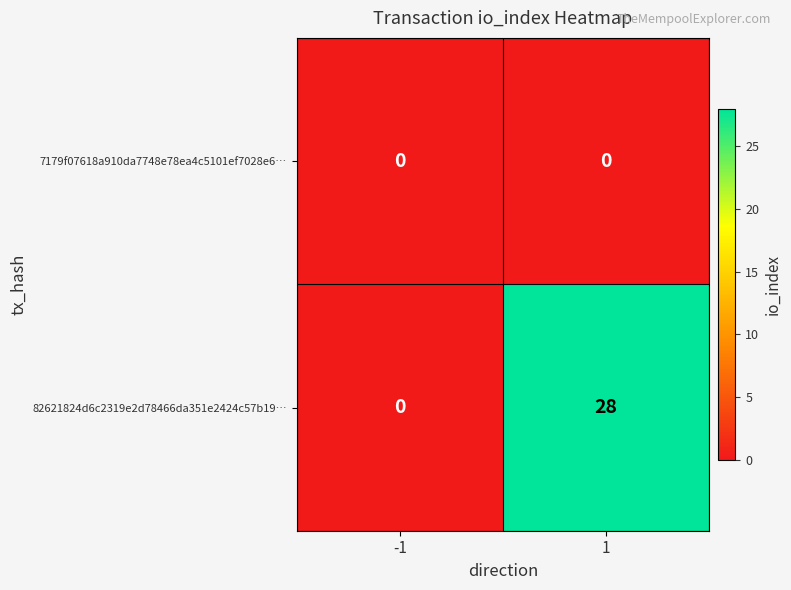

Reading right to left, list all the values displayed in this chart.

7179f07618a910da7748e78ea4c5101ef7028e6…: 1=0	-1=0
82621824d6c2319e2d78466da351e2424c57b19…: 1=28	-1=0